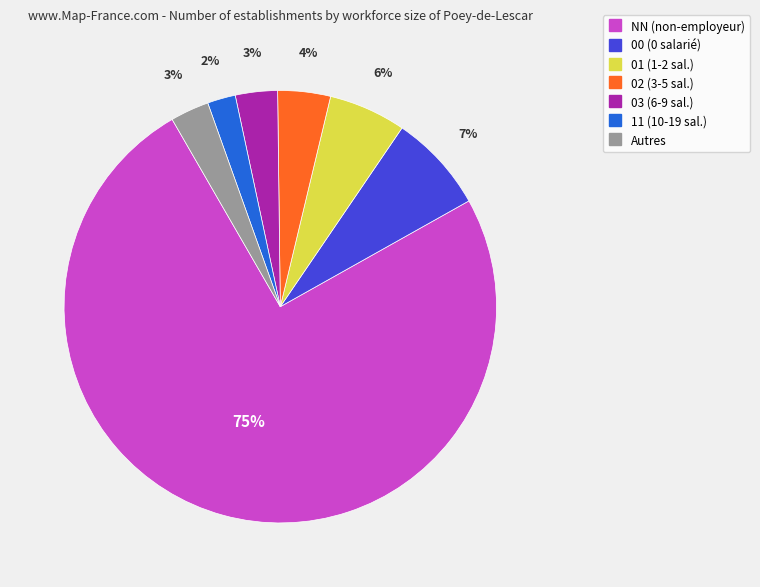

To the nearest percent, what is the difference between the largest and smallest slice percentages?

73%